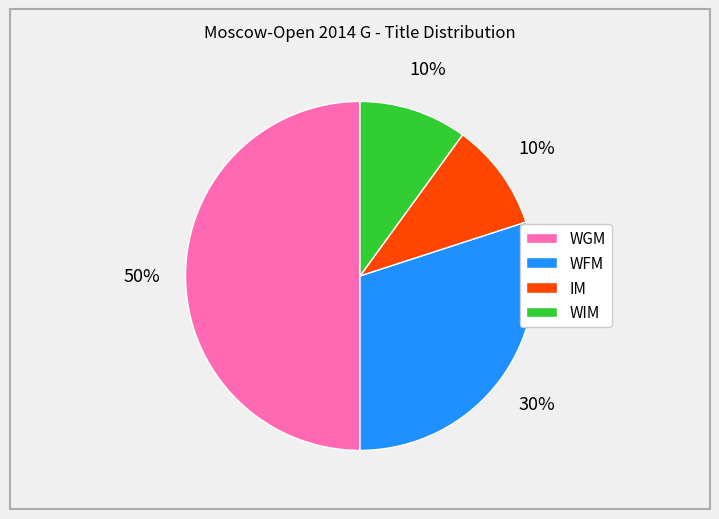

Between WFM and WIM, which is larger?

WFM